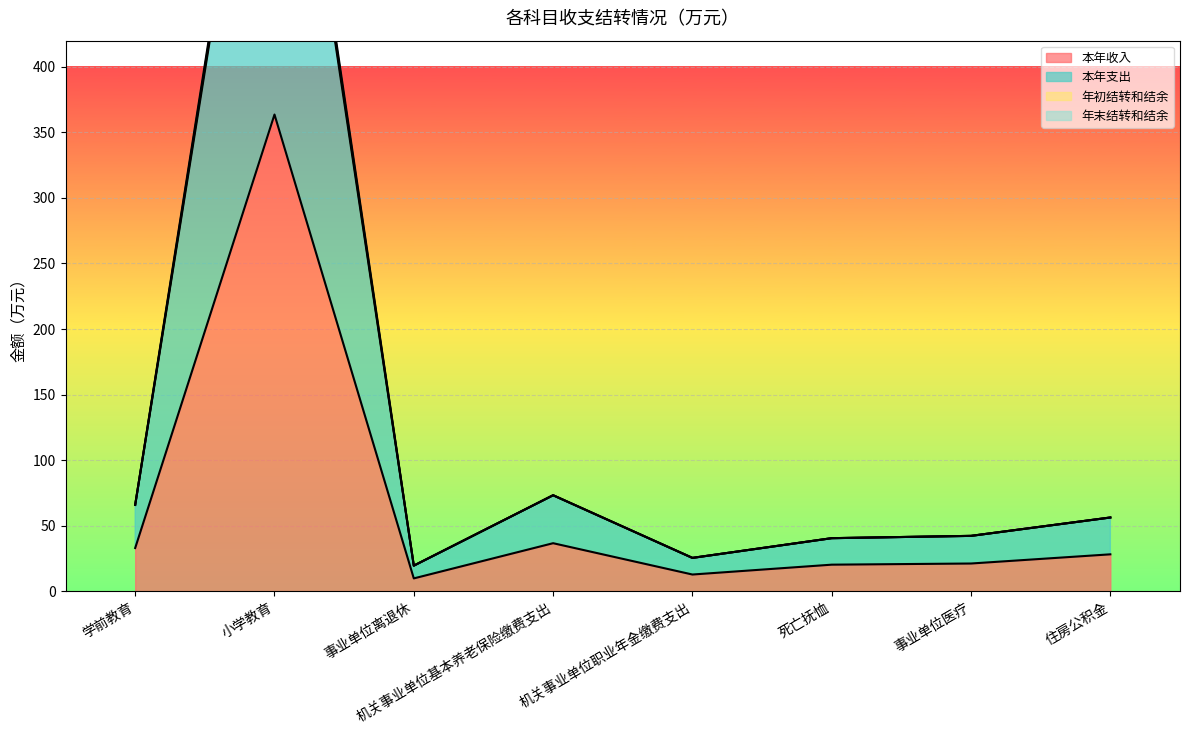

At which label does 本年支出 reach its minimum?

事业单位离退休